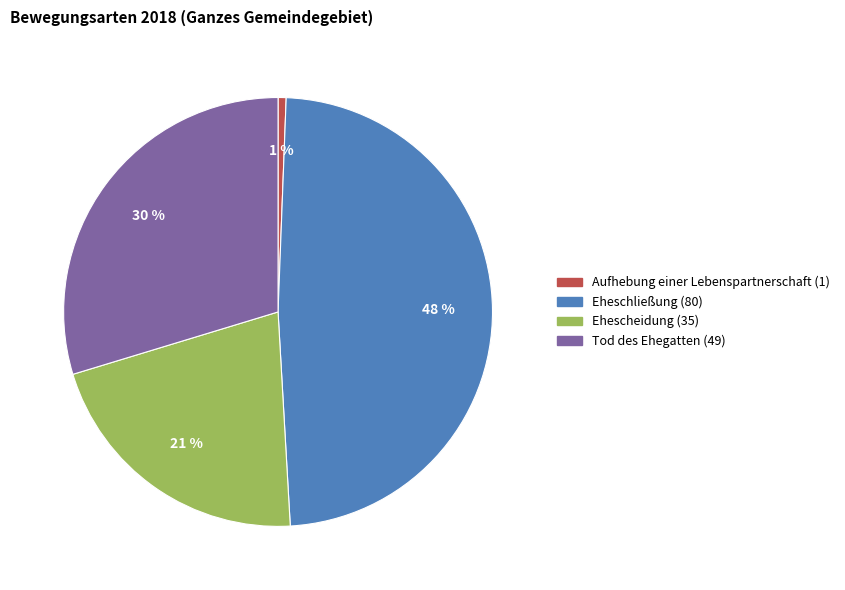

Is Tod des Ehegatten the majority of the pie?

No